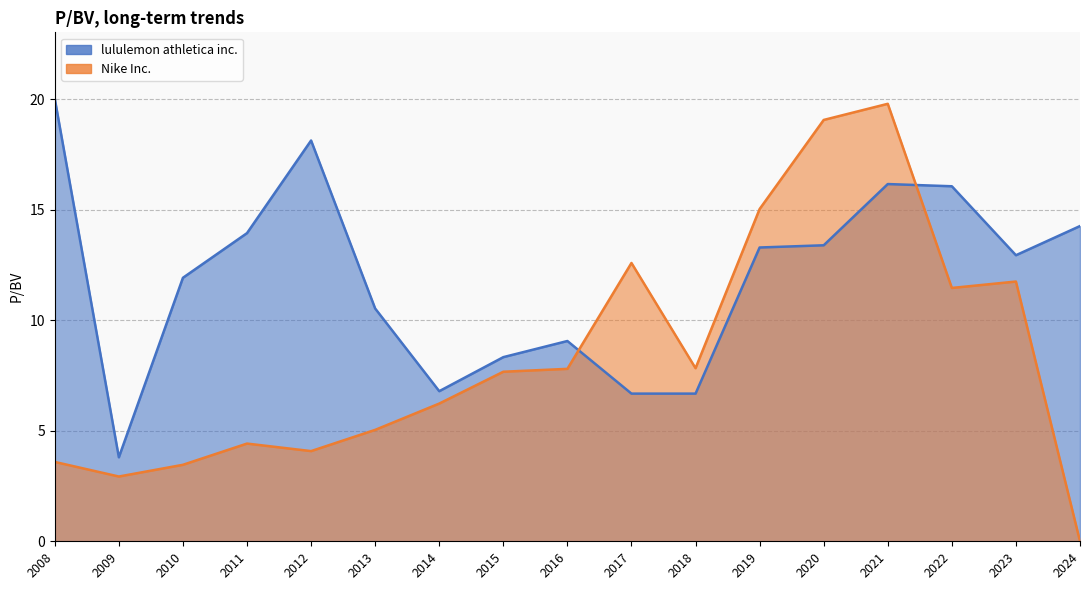

What are all the series names shown in the legend?

lululemon athletica inc., Nike Inc.